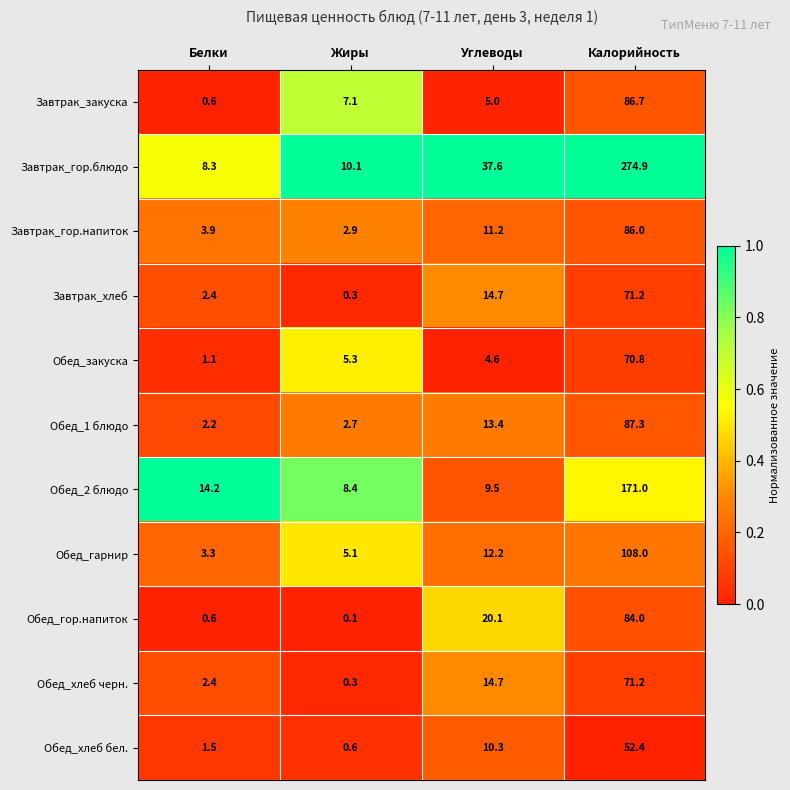

What is the difference between the highest and lowest values at Калорийность?

222.5